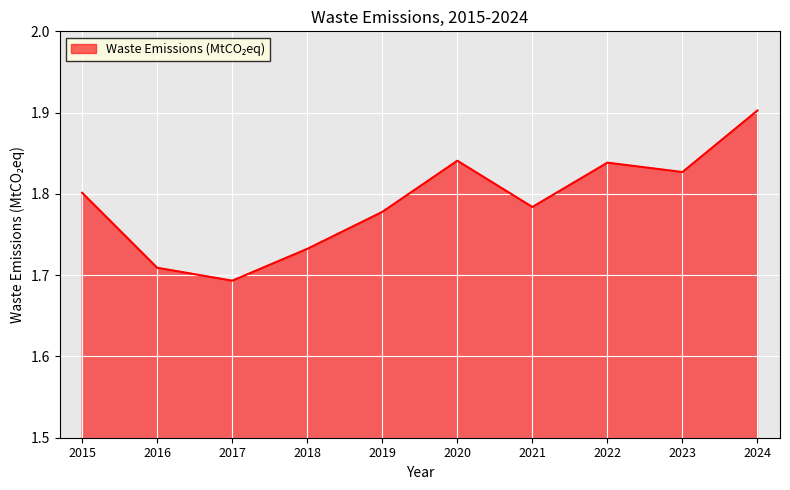

How many lines are shown in the chart?

1